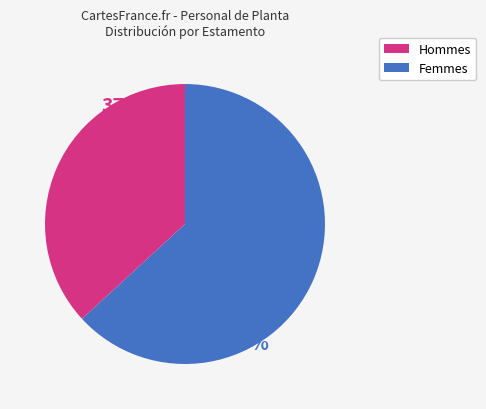

To the nearest percent, what is the difference between the largest and smallest slice percentages?

26%